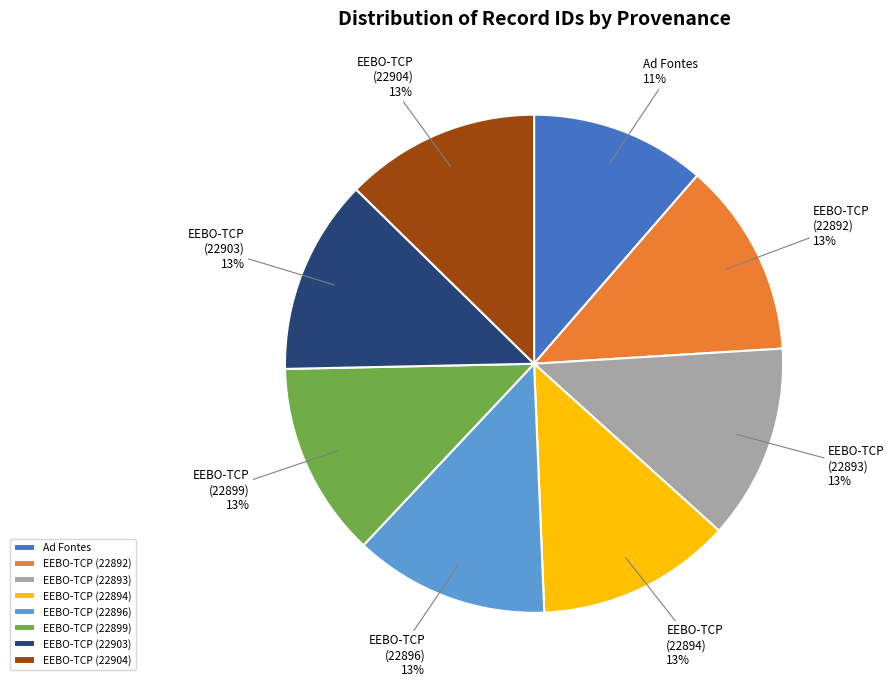

To the nearest percent, what portion does EEBO-TCP (22894) represent?

13%